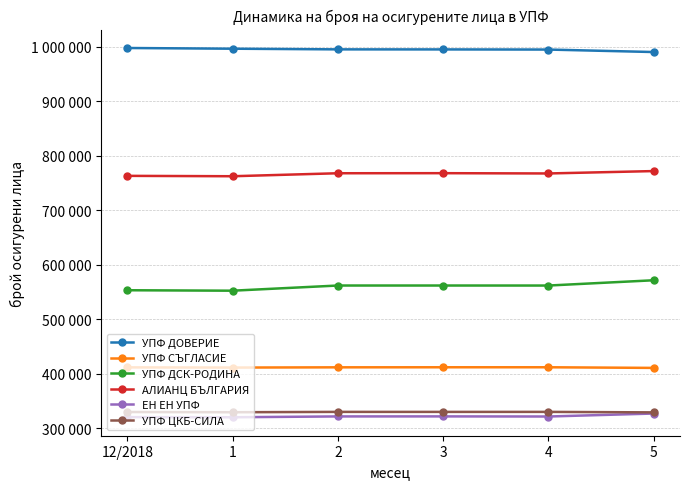

Does the chart have visible grid lines?

Yes